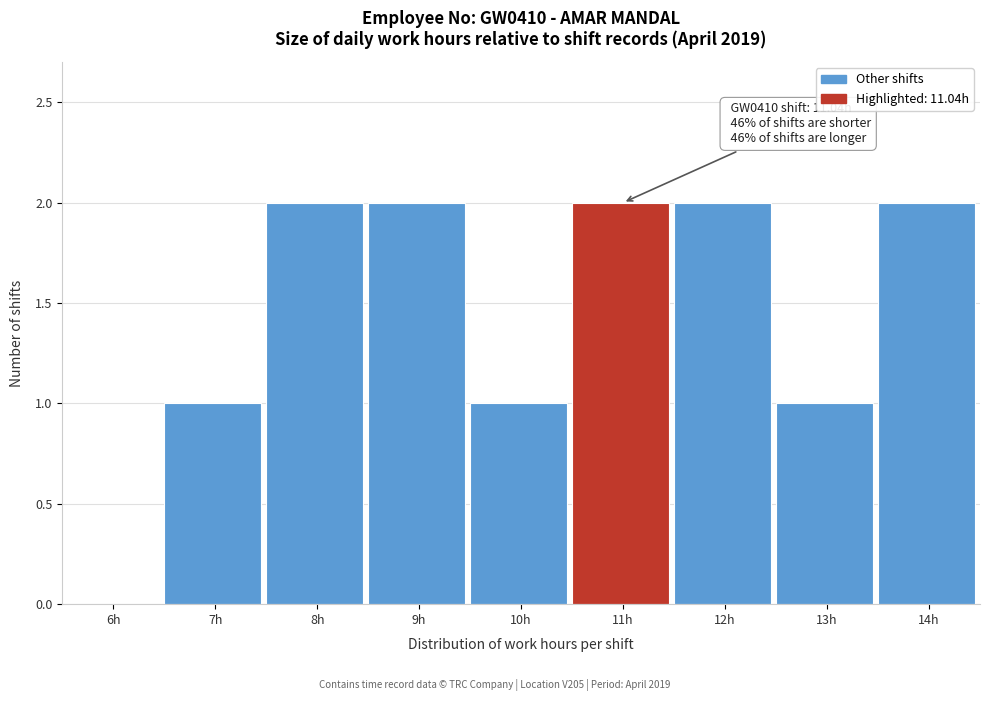

Reading left to right, extract all data points from this chart.

6h=0	7h=1	8h=2	9h=2	10h=1	11h=2	12h=2	13h=1	14h=2